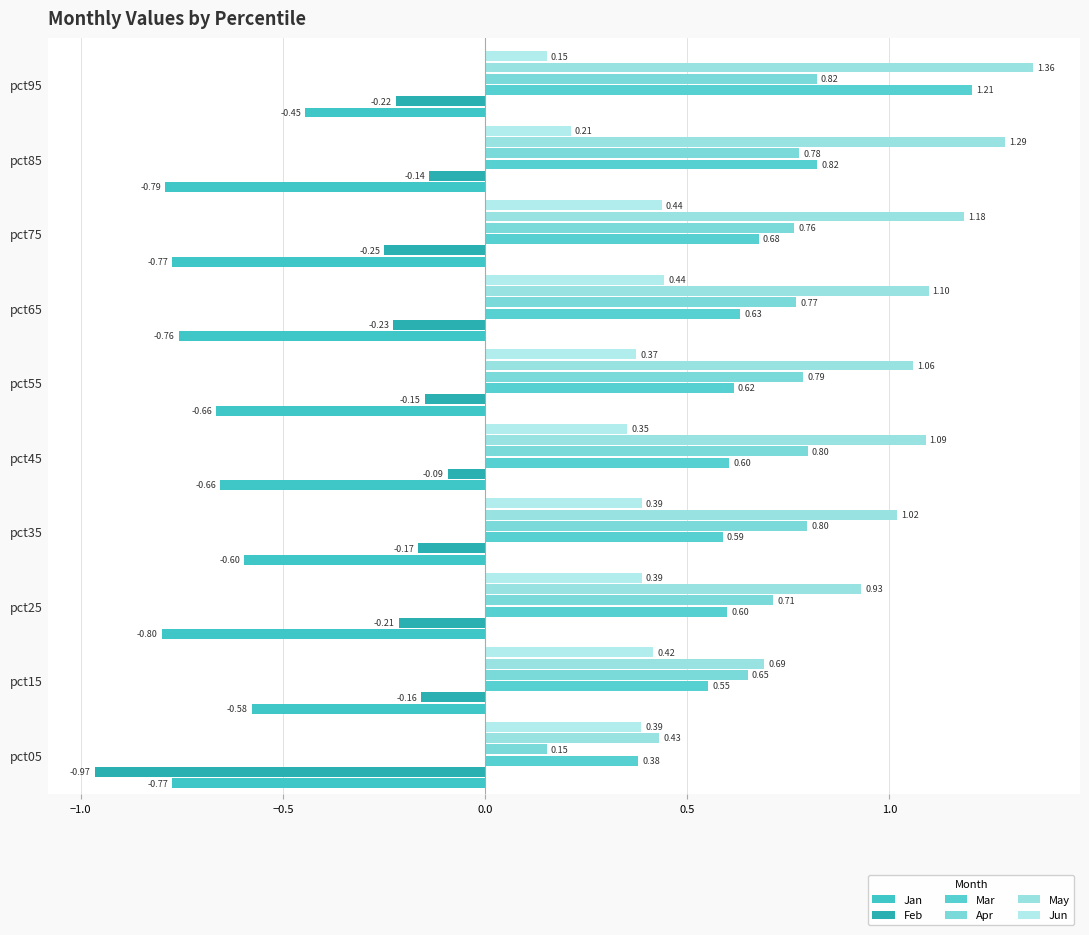

Rank the series by their maximum value, from highest to lowest.

May, Mar, Apr, Jun, Feb, Jan